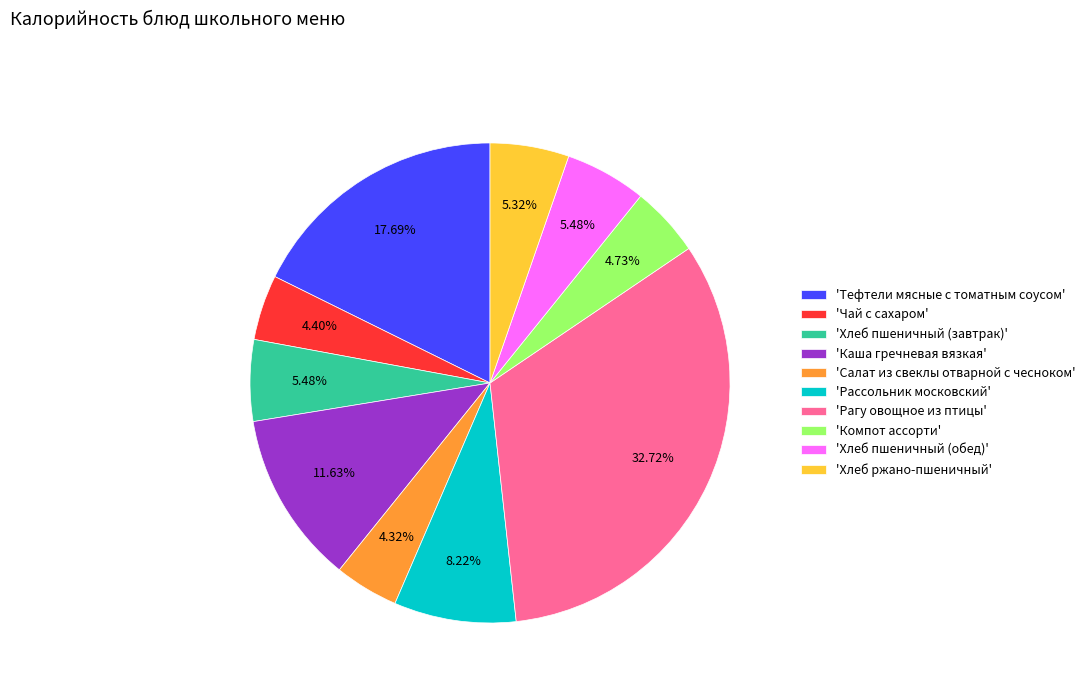

Which category has the biggest portion of the pie?

'Рагу овощное из птицы'